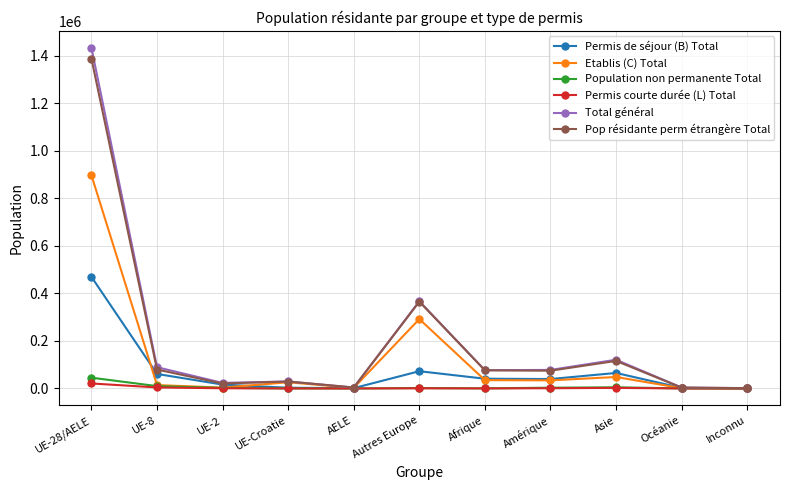

What is the label of the 7th point from the left?

Afrique